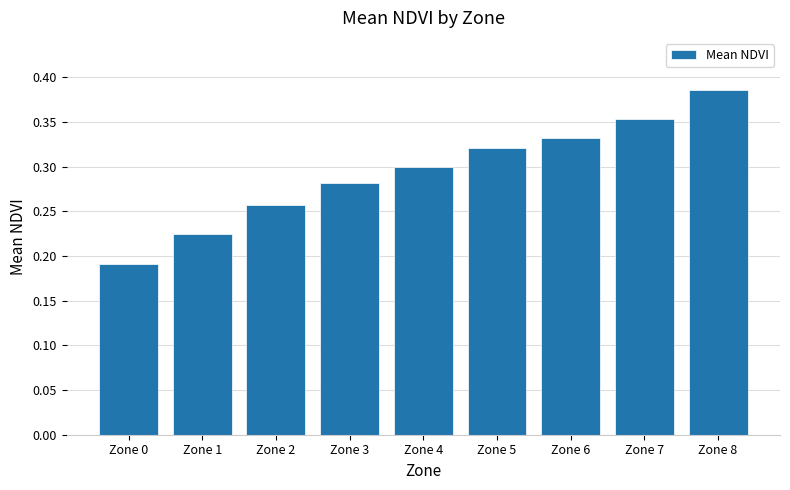

What is the sum of all values?

2.6